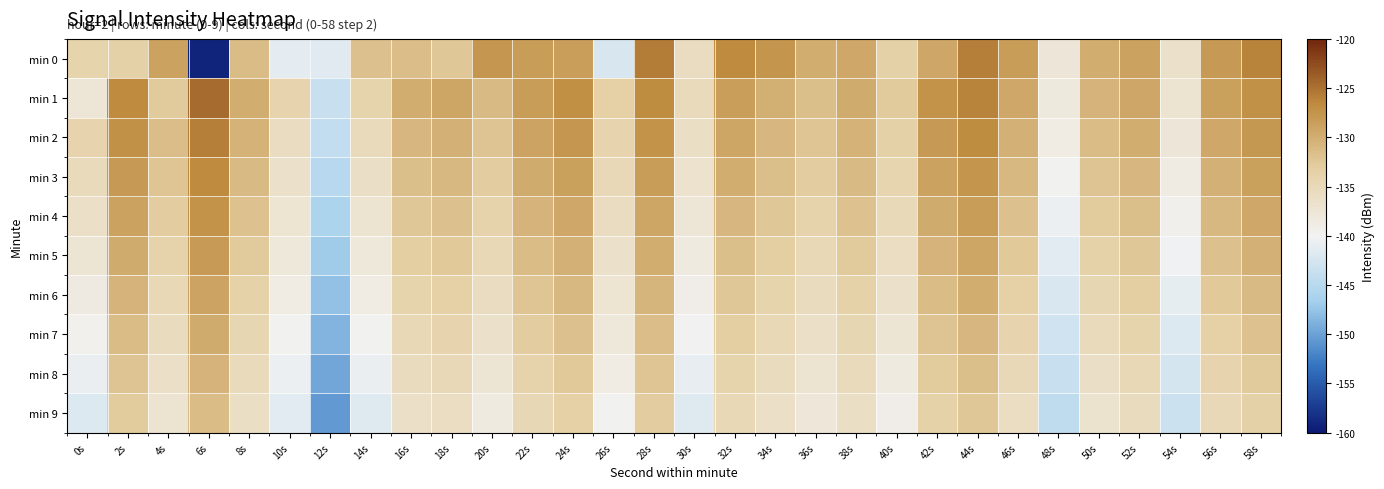

At which category is the sum across all series the highest?

44s